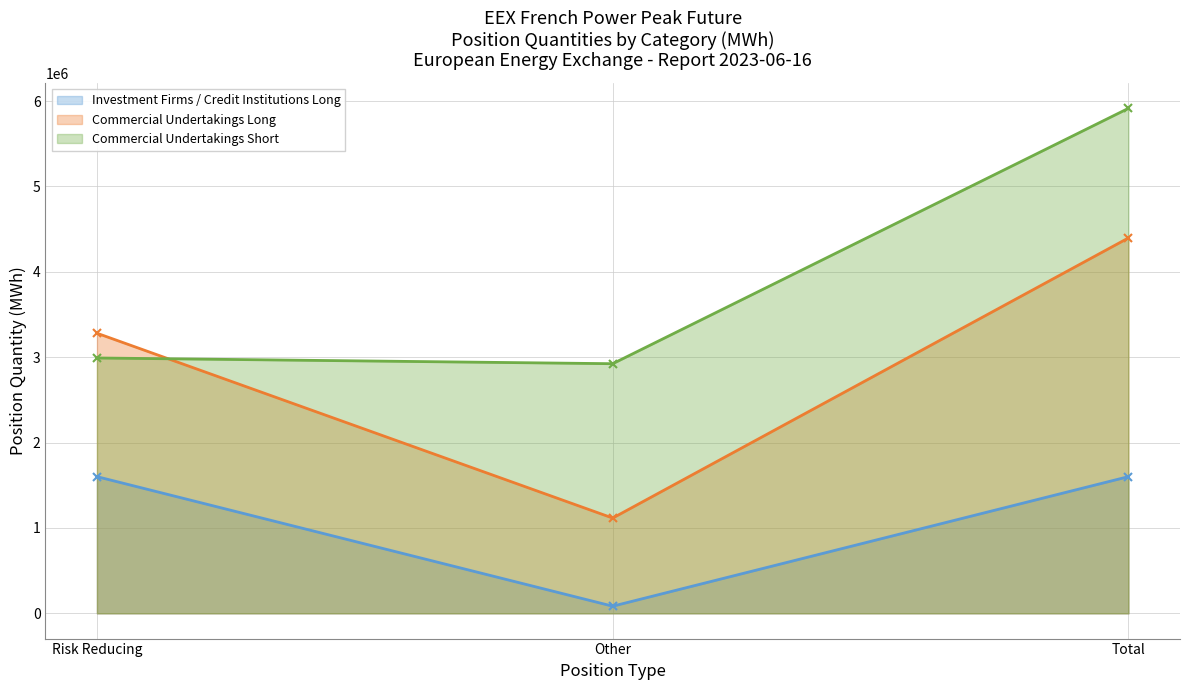

Which series has the largest total across all categories?

Commercial Undertakings Short